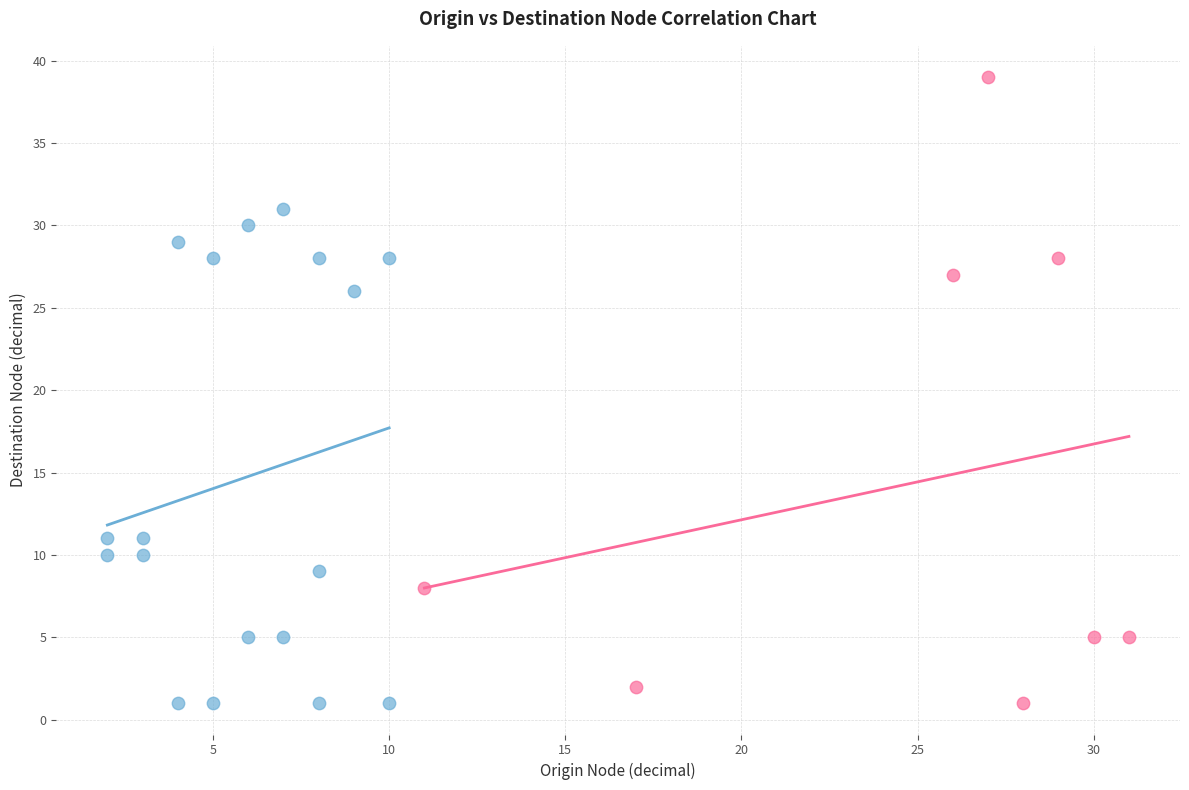

Which series contains the highest Y value?

Group B (Origin > 10)